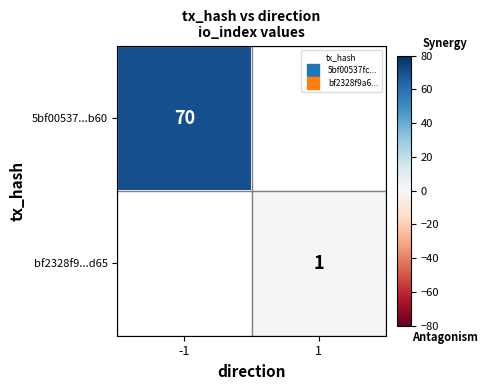

At 1, list the series in order from largest to smallest.

5bf00537...b60, bf2328f9...d65